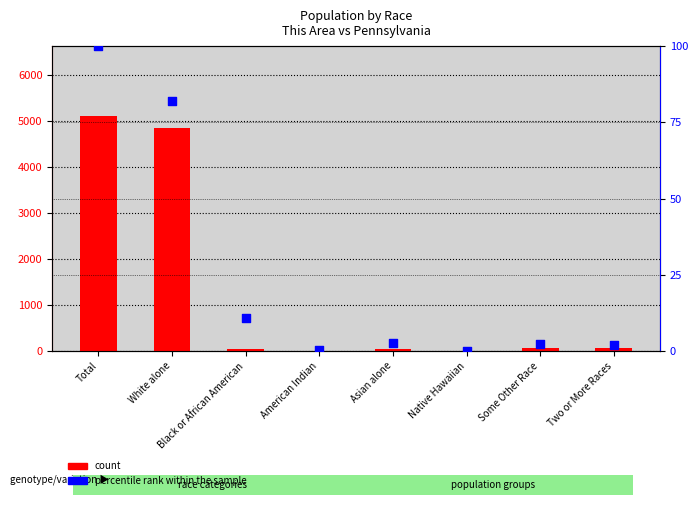

Which series contains the highest Y value?

count